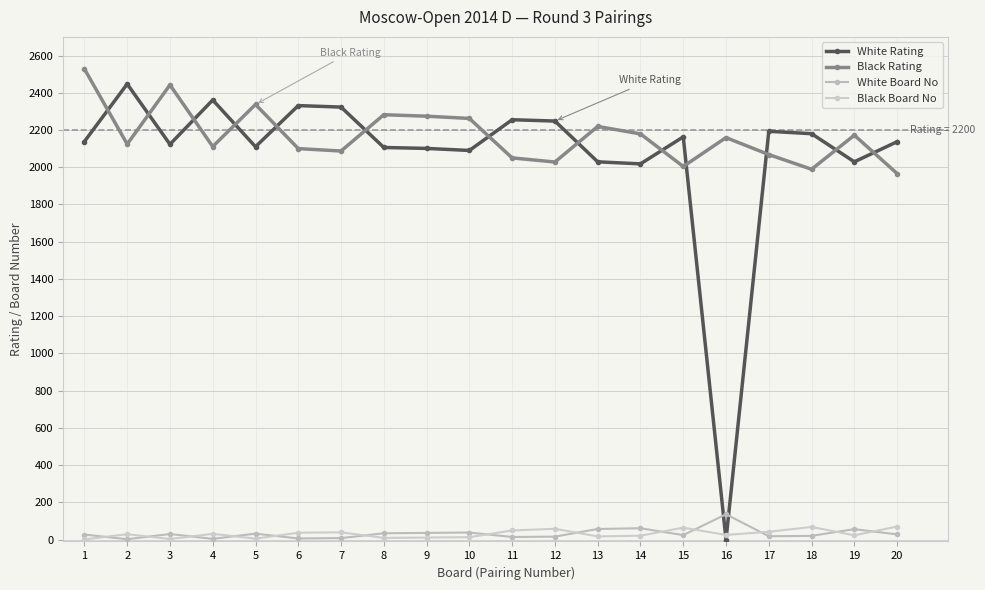

At which label does White Board No first exceed 28?

3